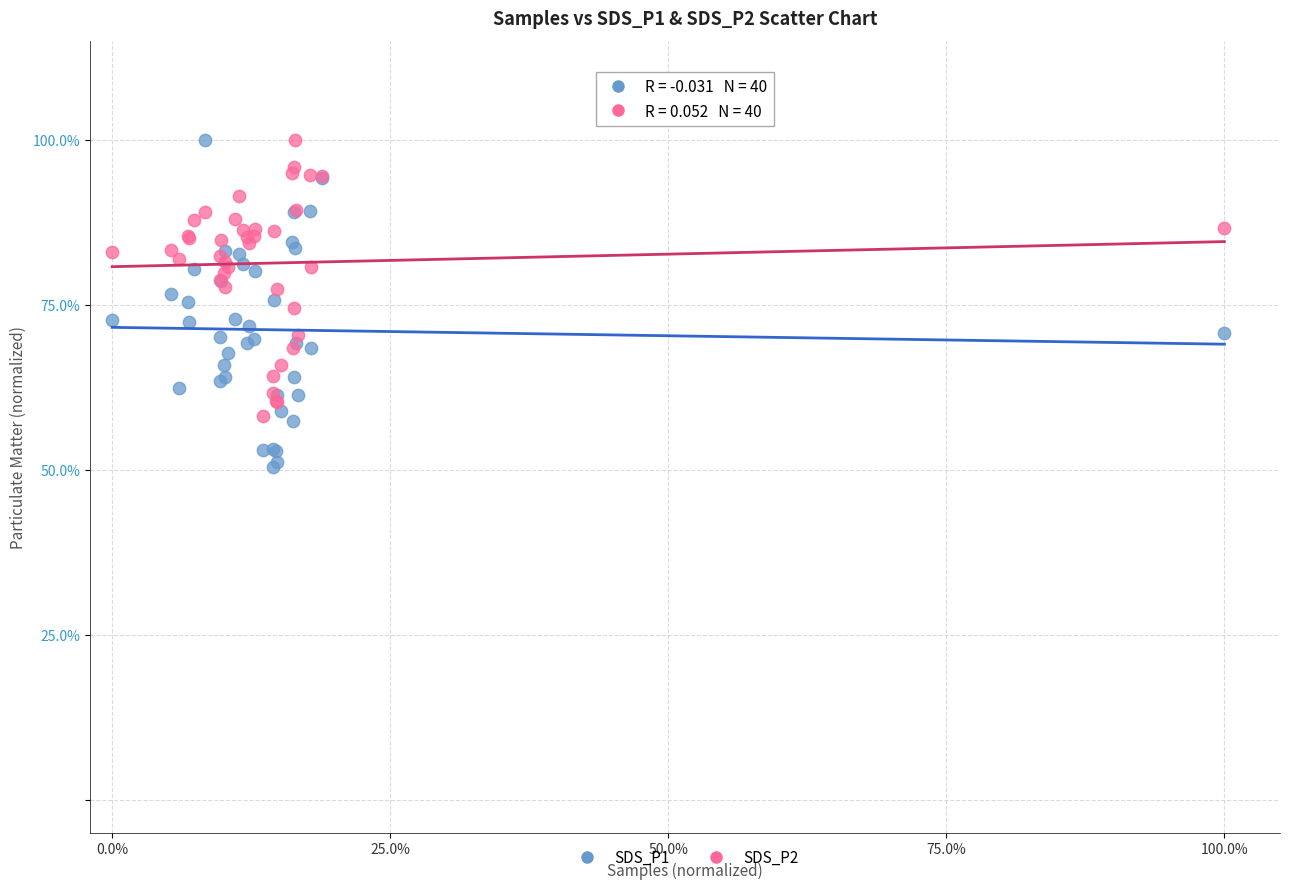

What is the X range (max minus min) for the scatter plot?

100.0